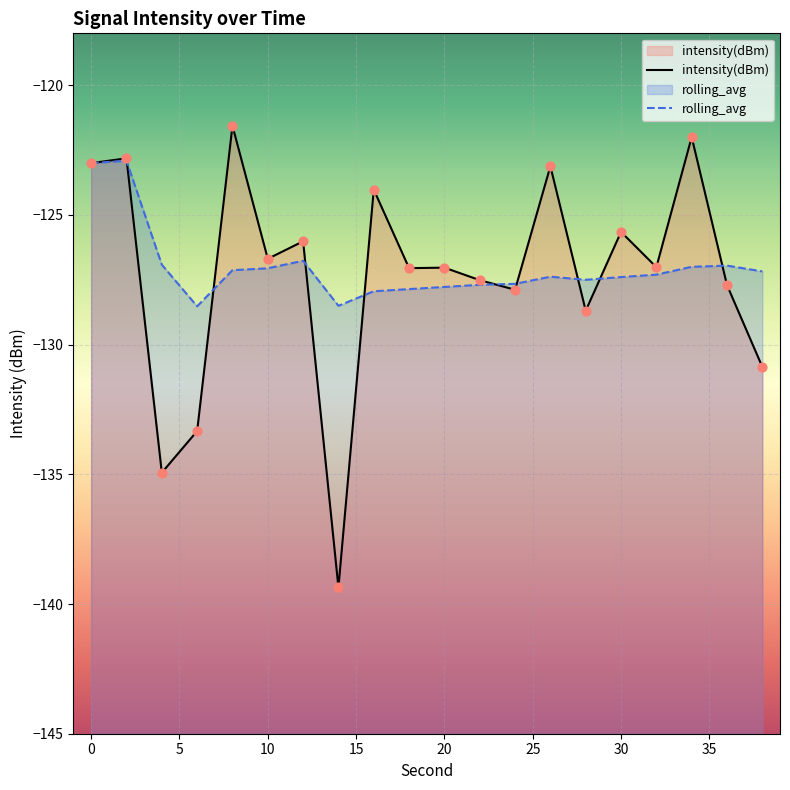

What is the total value across all series at 38?

-258.0